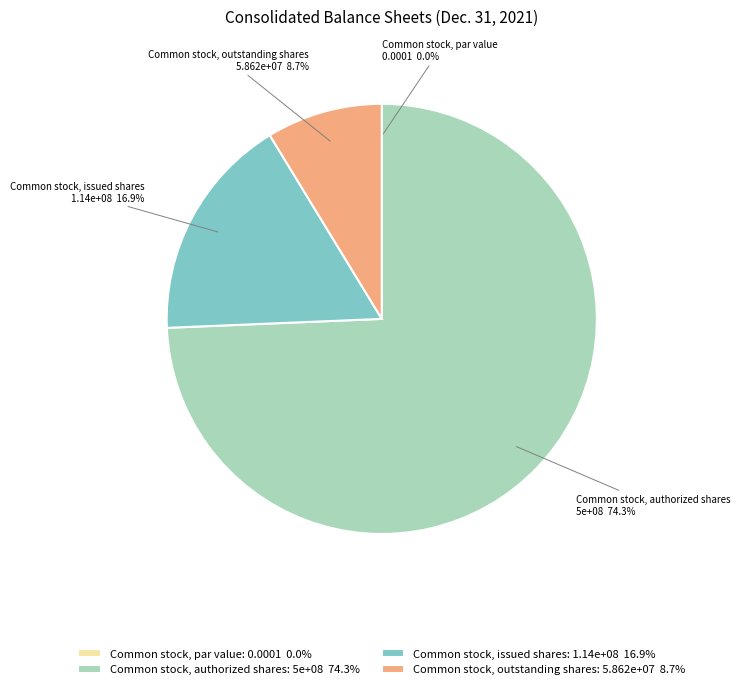

Is there any slice that represents more than half of the pie?

Yes